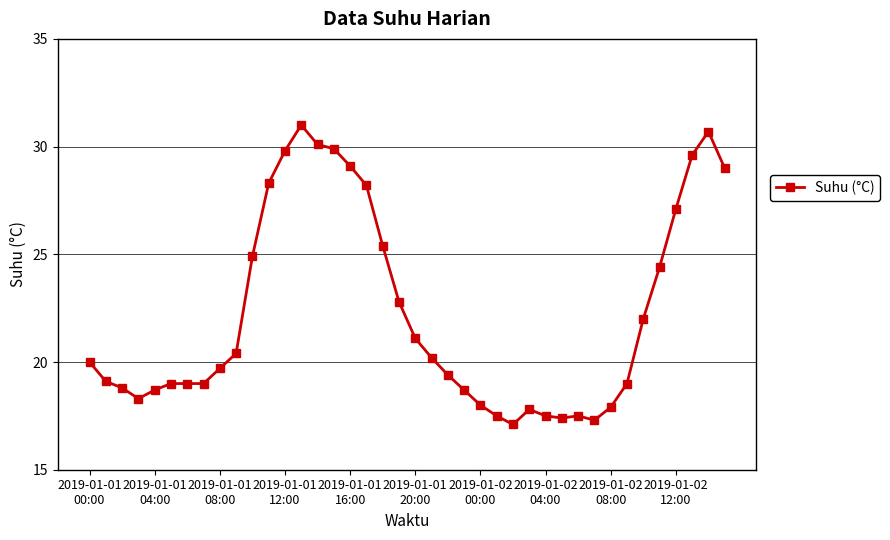

What is the average value?

22.3